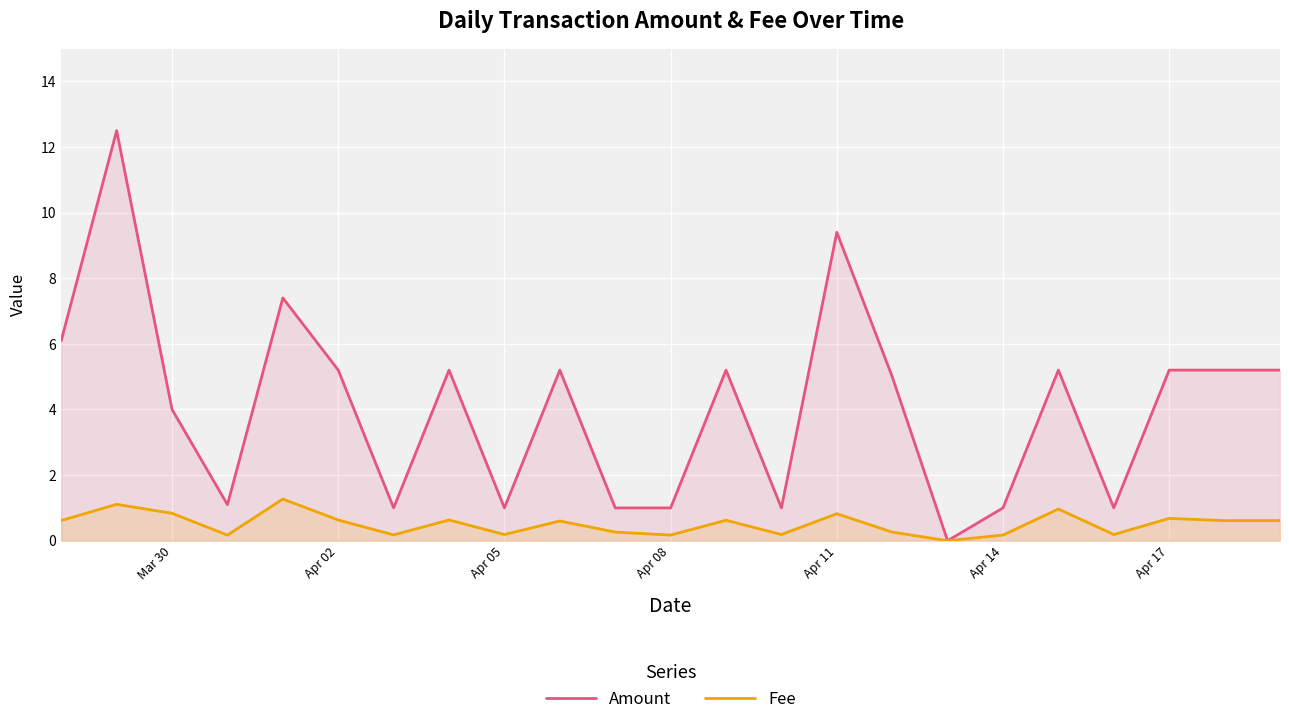

True or false: Fee and Amount intersect in this chart.

False